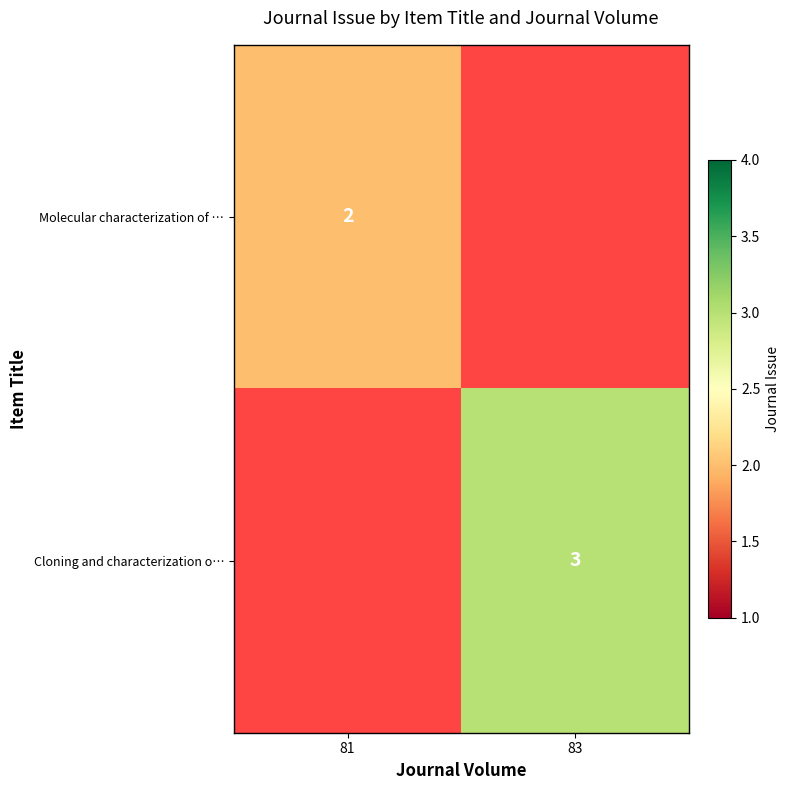

What is the spread (max minus min) of values at 81?

2